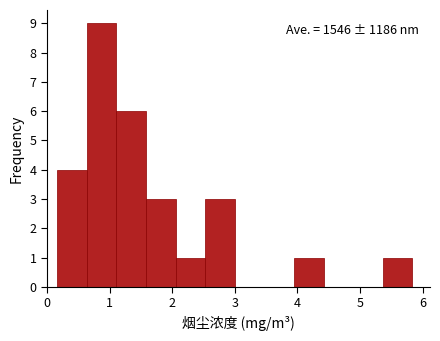

Which range on the x-axis has the tallest bar?

0.6 to 1.1